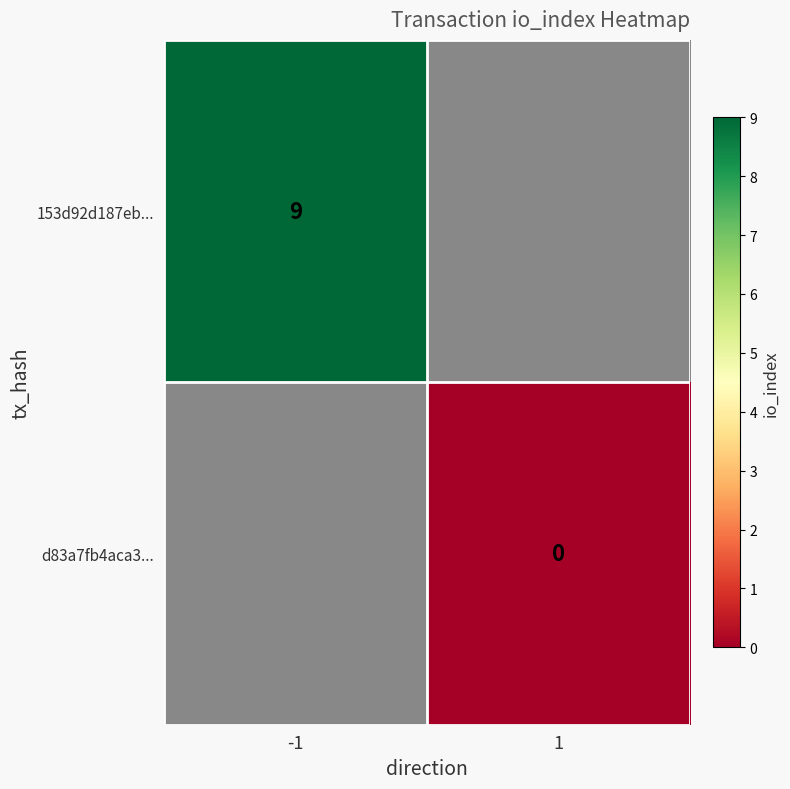

Count the number of data series in this chart.

2